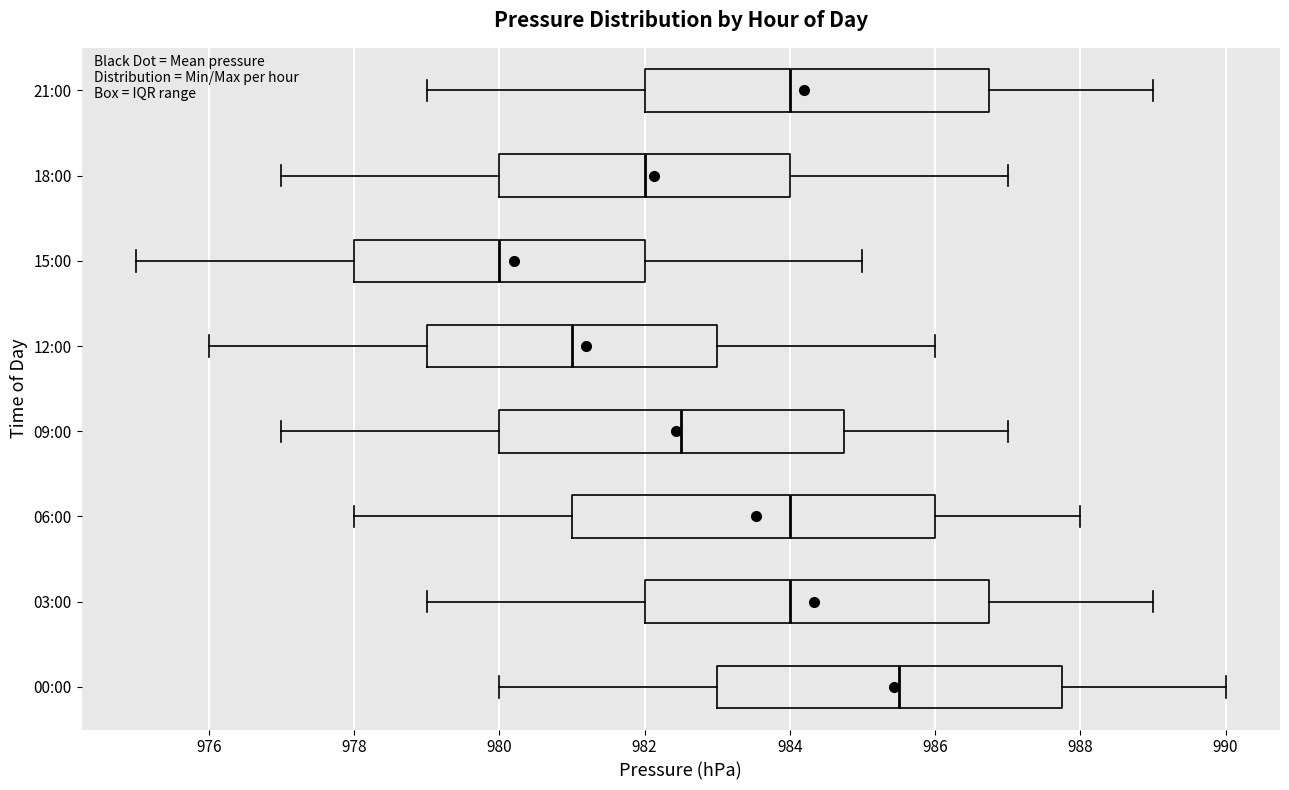

Reading bottom to top, read every box against the x-axis: the position of its median line, the range the box covers, and the ends of its whiskers. The values are not printed on the chart, so give them approximately, as read against the axis.

00:00: median 985.6, box 983.0 to 987.8, whiskers 980.0 to 990.0
03:00: median 984.0, box 982.0 to 986.8, whiskers 979.0 to 989.0
06:00: median 984.0, box 981.0 to 986.0, whiskers 978.0 to 988.0
09:00: median 982.6, box 980.0 to 984.8, whiskers 977.0 to 987.0
12:00: median 981.0, box 979.0 to 983.0, whiskers 976.0 to 986.0
15:00: median 980.0, box 978.0 to 982.0, whiskers 975.0 to 985.0
18:00: median 982.0, box 980.0 to 984.0, whiskers 977.0 to 987.0
21:00: median 984.0, box 982.0 to 986.8, whiskers 979.0 to 989.0